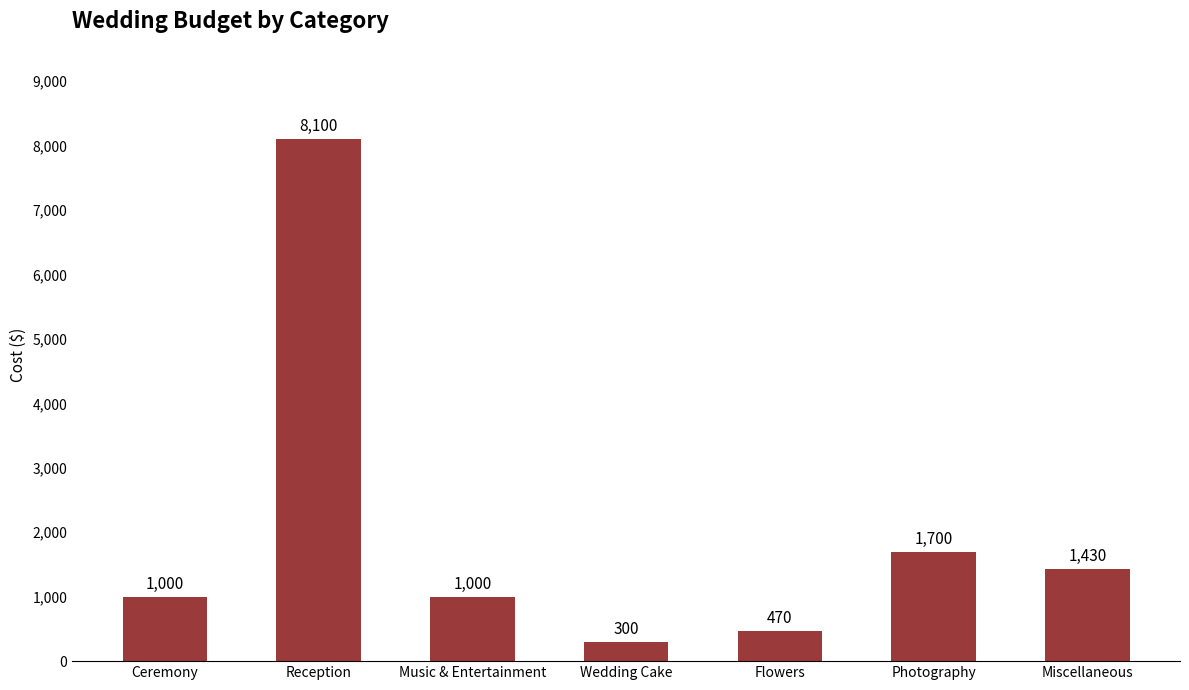

How many data points does each series have?

7